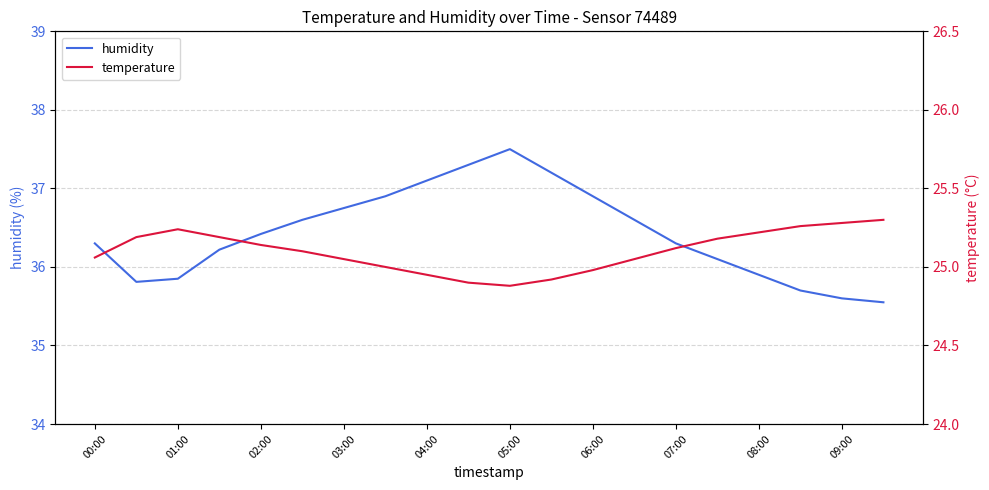

True or false: humidity has a value of 16.5 at 02:00.

False